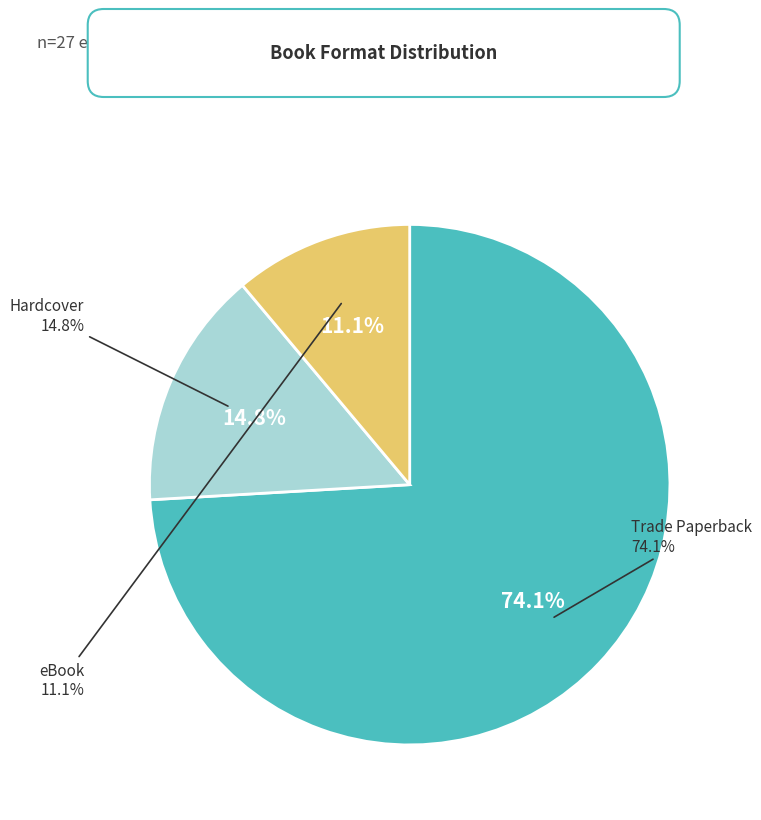

To the nearest percent, what is the combined percentage of eBook and Trade Paperback?

85%